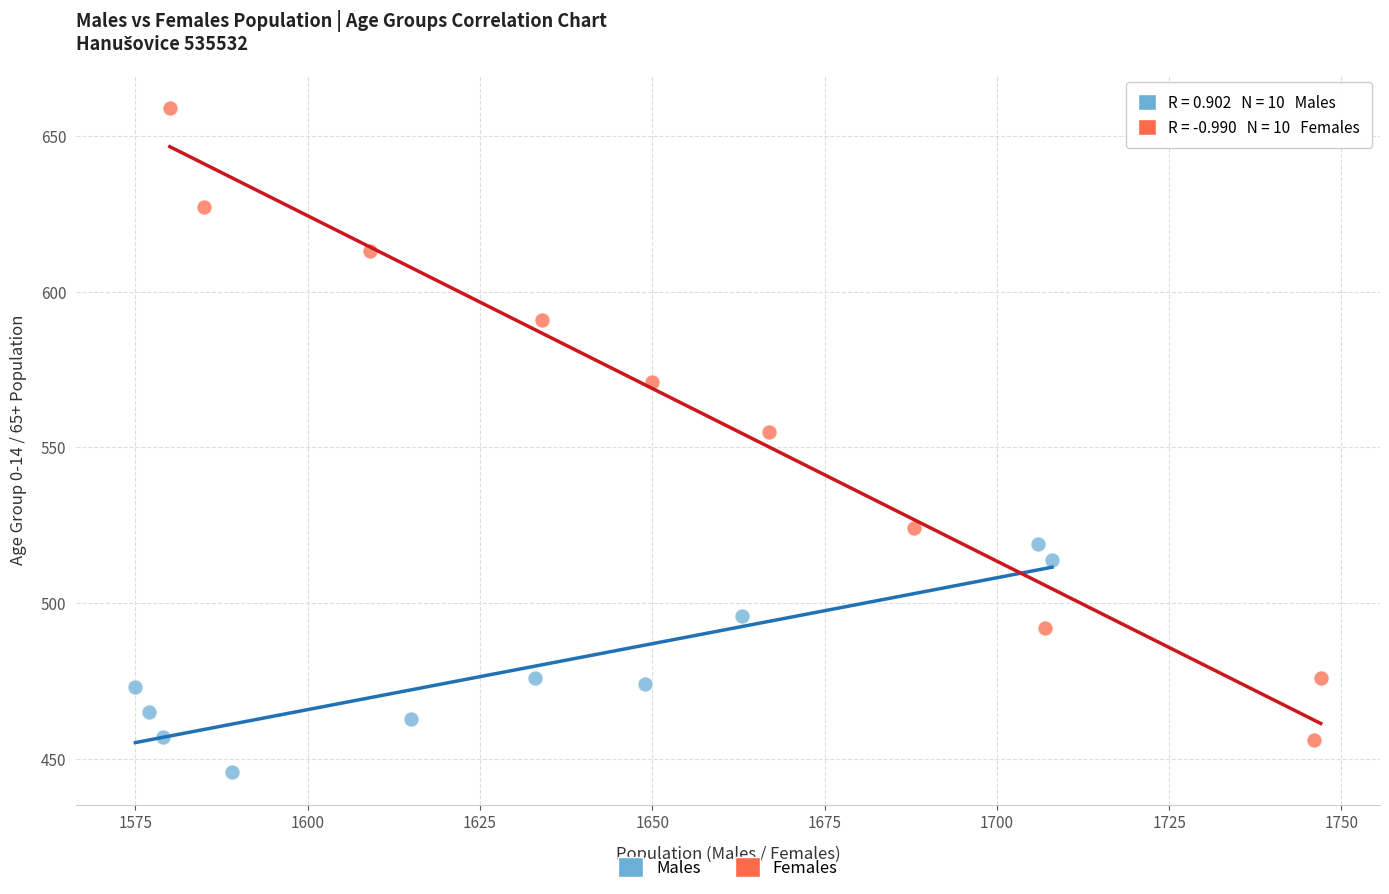

Which series reaches the maximum Y coordinate?

Females